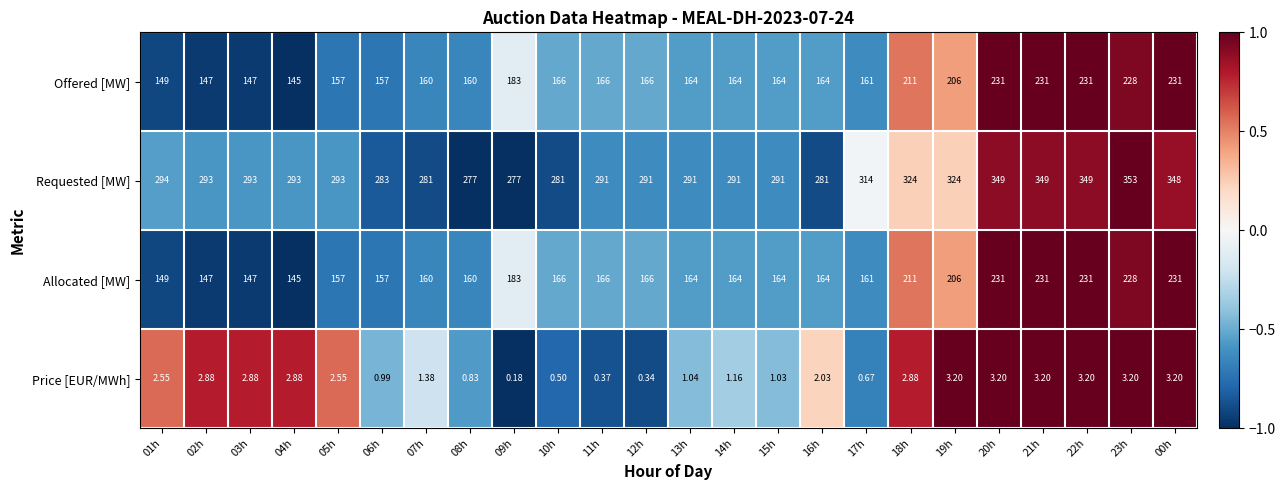

What is the total value across all series at 21h?

814.2